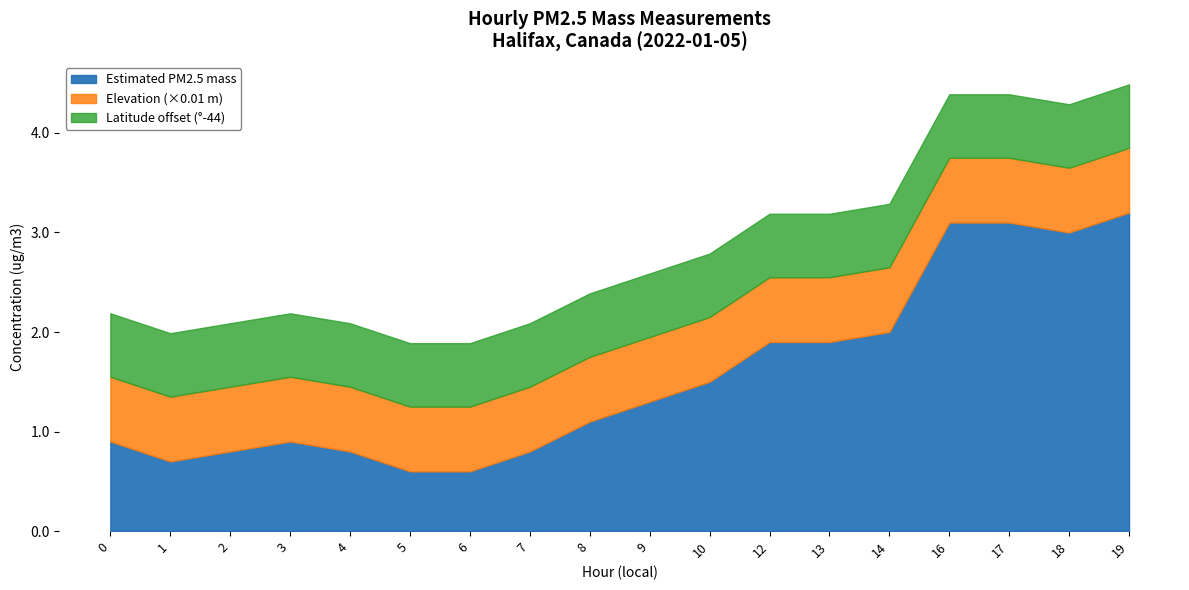

At which category is the sum across all series the highest?

19